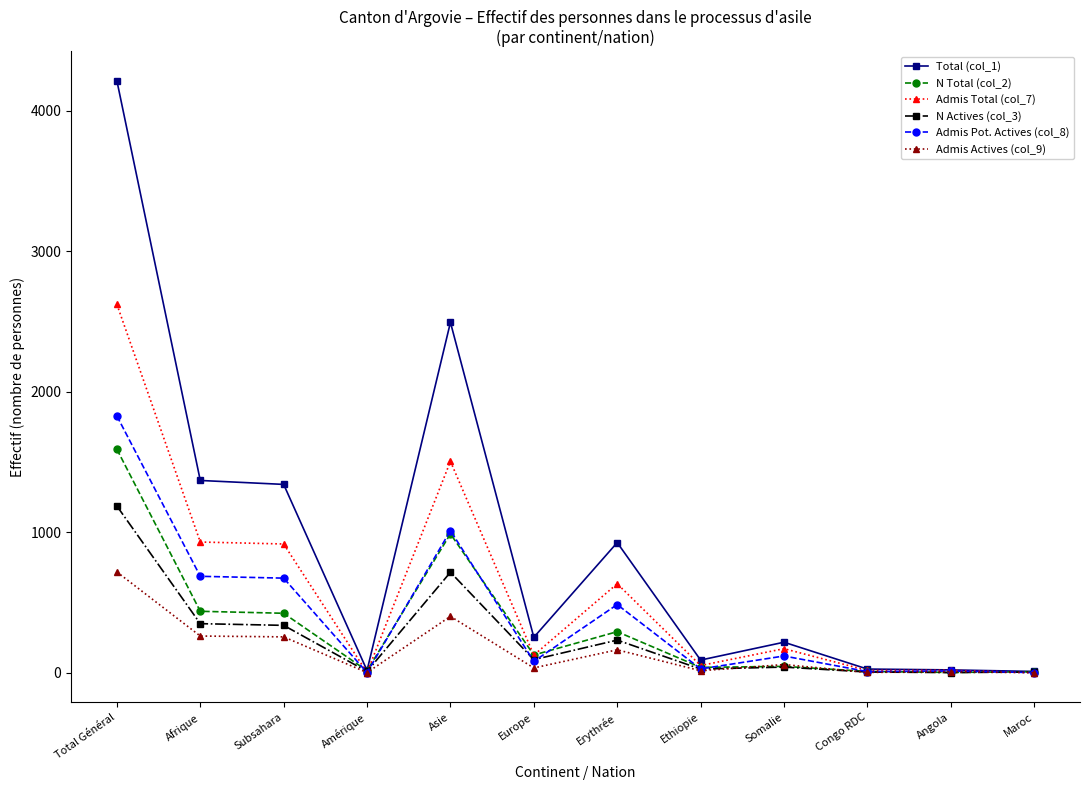

What is the difference between the maximum and second lowest values in the Admis Actives (col_9) series?

716